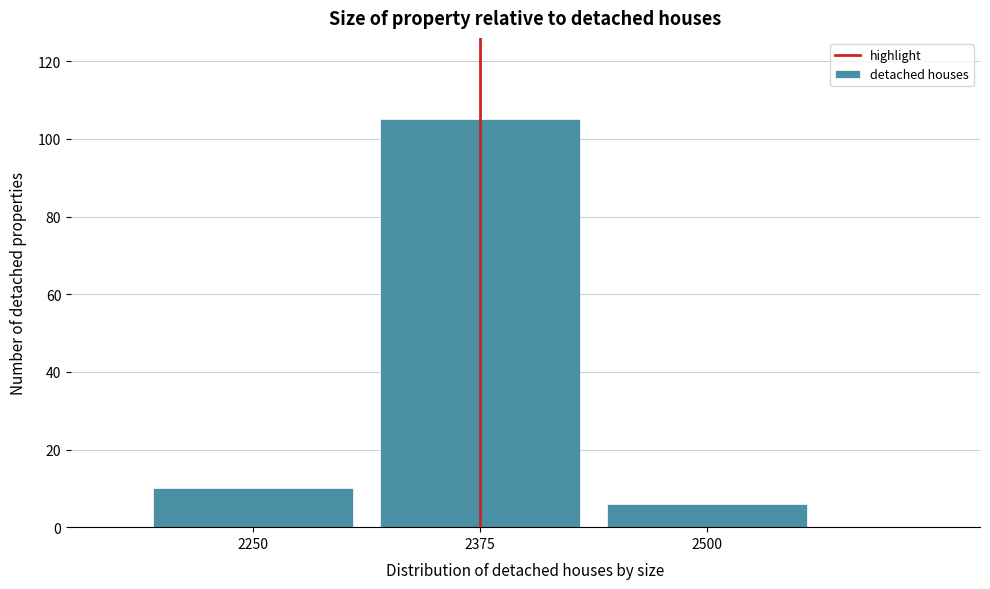

Reading right to left, list all the values displayed in this chart.

2500=6	2375=105	2250=10